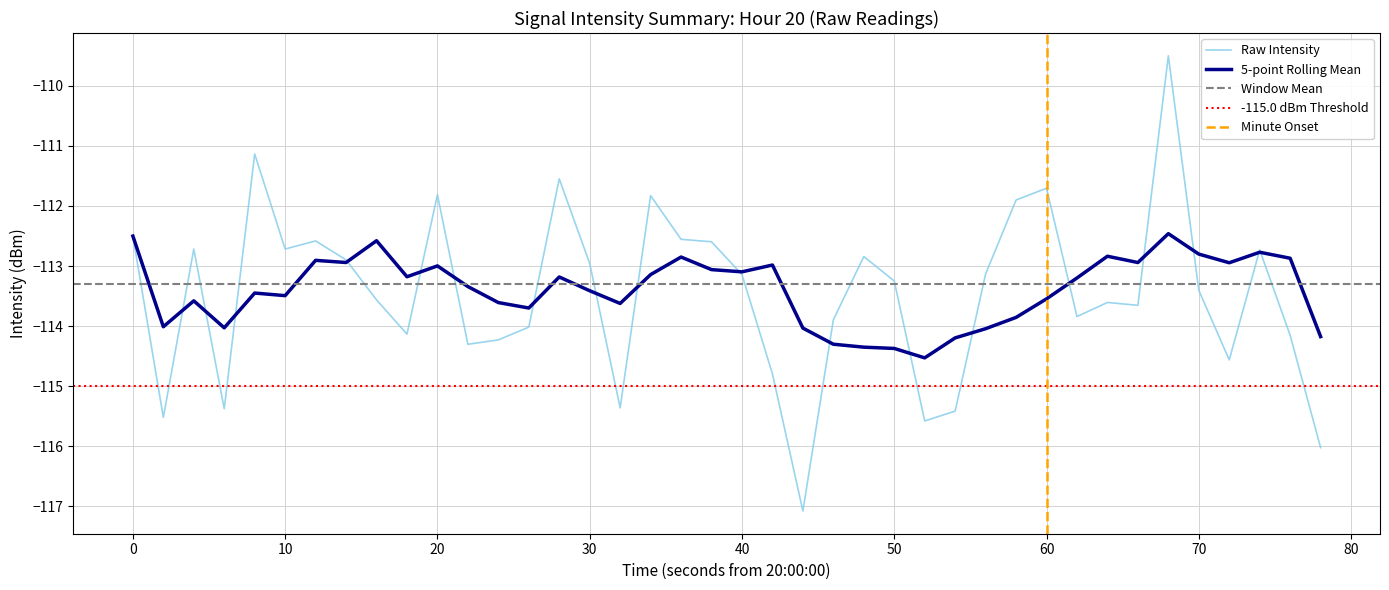

What is the lowest value of the Raw Intensity series?

-117.1